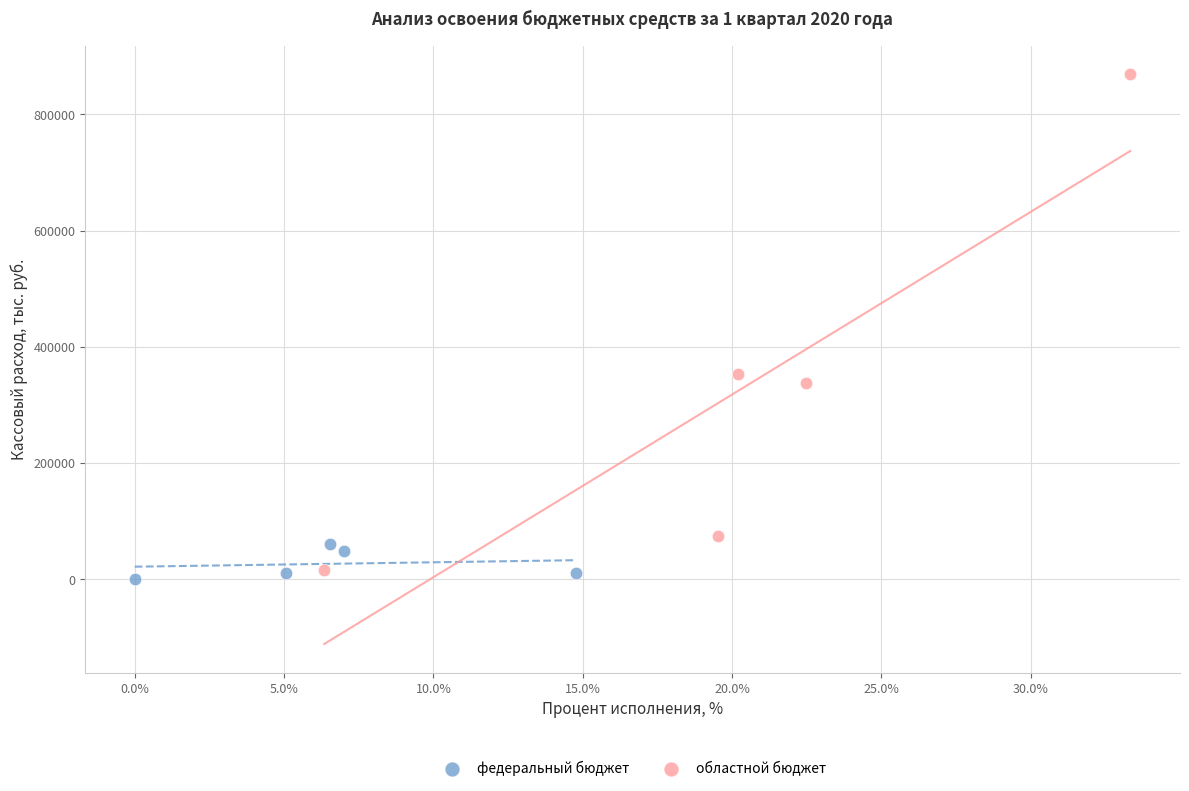

Which series reaches the maximum Y coordinate?

областной бюджет